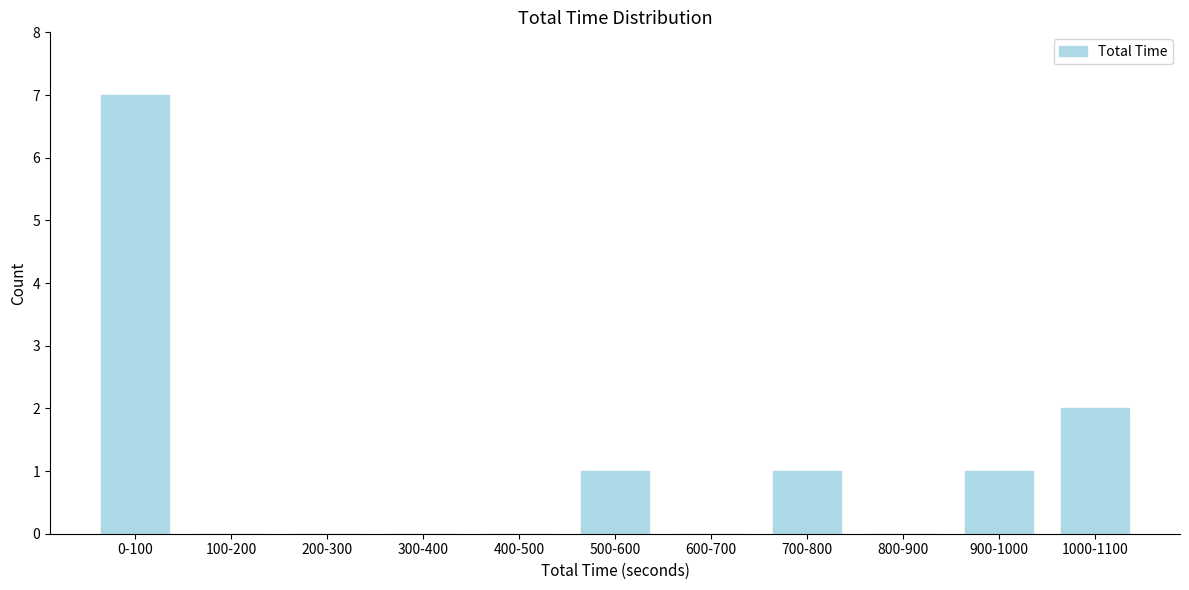

Reading right to left, what are all the values shown in this chart?

1000-1100=2	900-1000=1	800-900=0	700-800=1	600-700=0	500-600=1	400-500=0	300-400=0	200-300=0	100-200=0	0-100=7